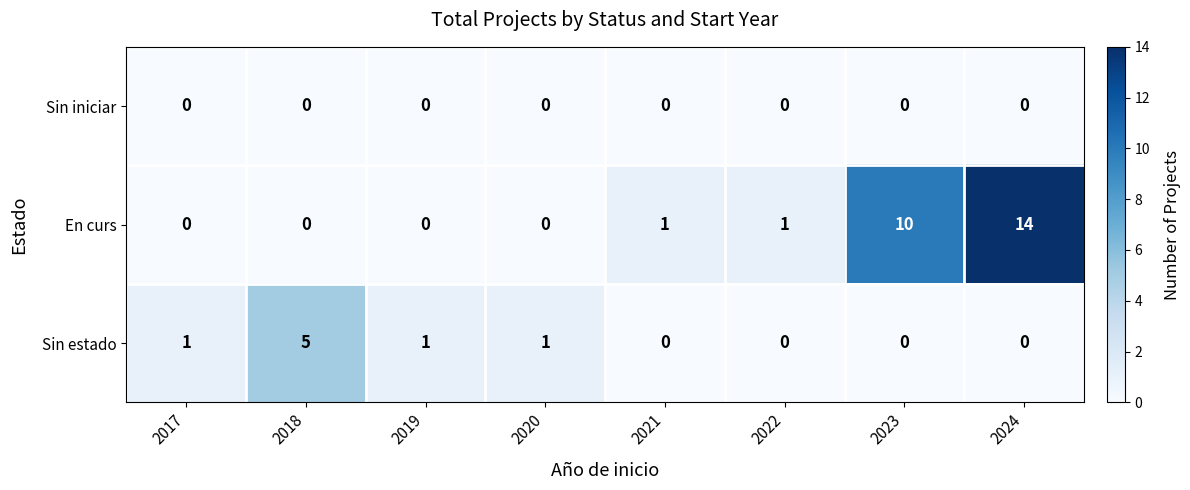

Which series has the largest range (max minus min)?

En curs